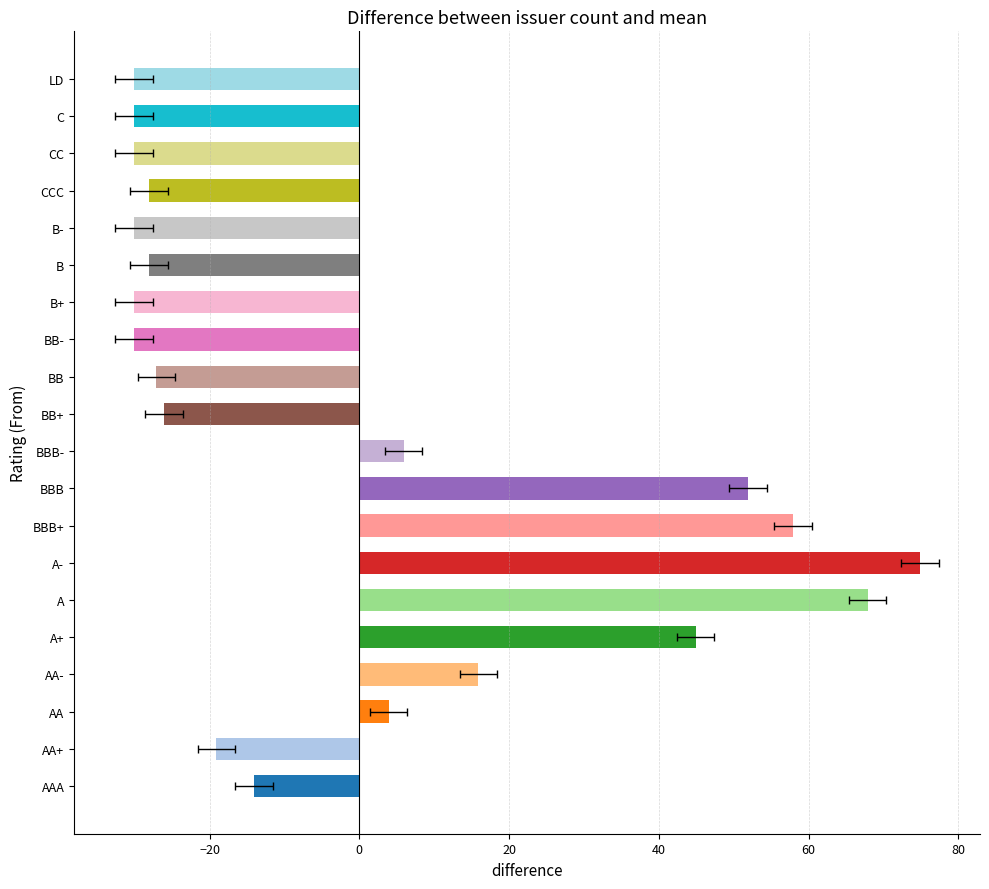

Reading left to right, list all the values displayed in this chart.

-14.1	-19.1	3.9	15.9	44.9	67.9	74.9	57.9	51.9	5.9	-26.1	-27.1	-30.1	-30.1	-28.1	-30.1	-28.1	-30.1	-30.1	-30.1